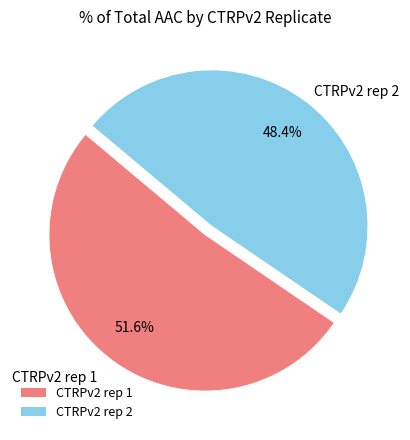

What is the largest slice in the pie chart?

CTRPv2 rep 1